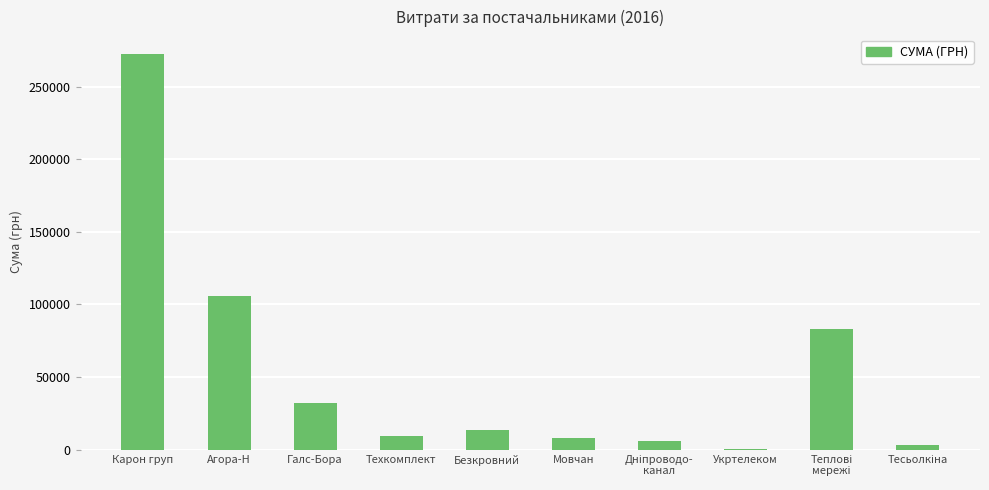

Are the bars grouped side by side (vs. stacked)?

No